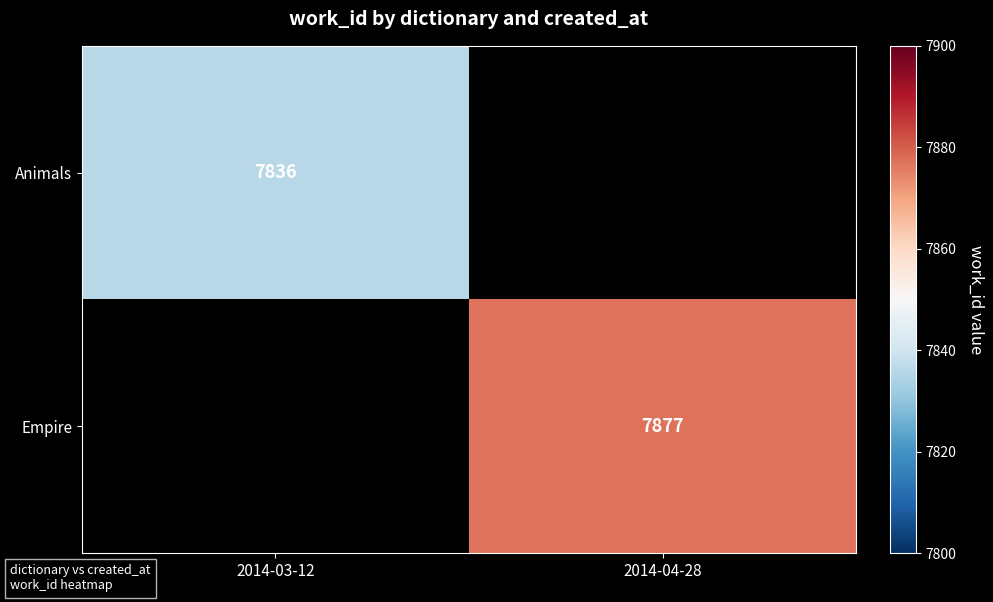

Is the value of Empire at 2014-04-28 greater than the value of Animals at 2014-03-12?

Yes